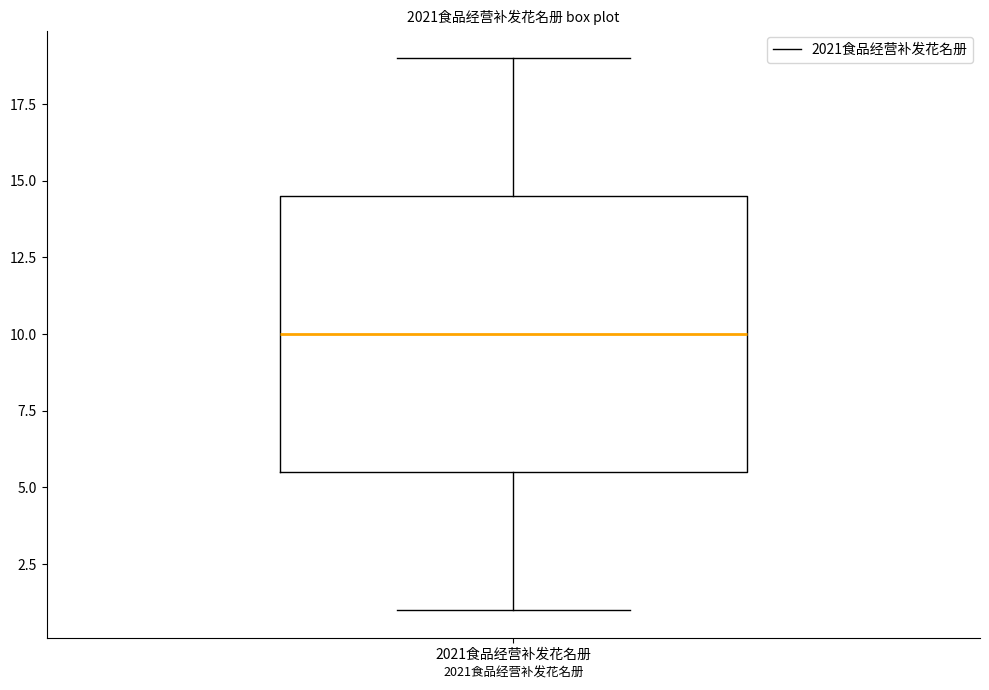

Where is the lower edge of the box for 2021食品经营补发花名册 on the y-axis? The values are not printed on the chart, so give them approximately, as read against the axis.

5.5